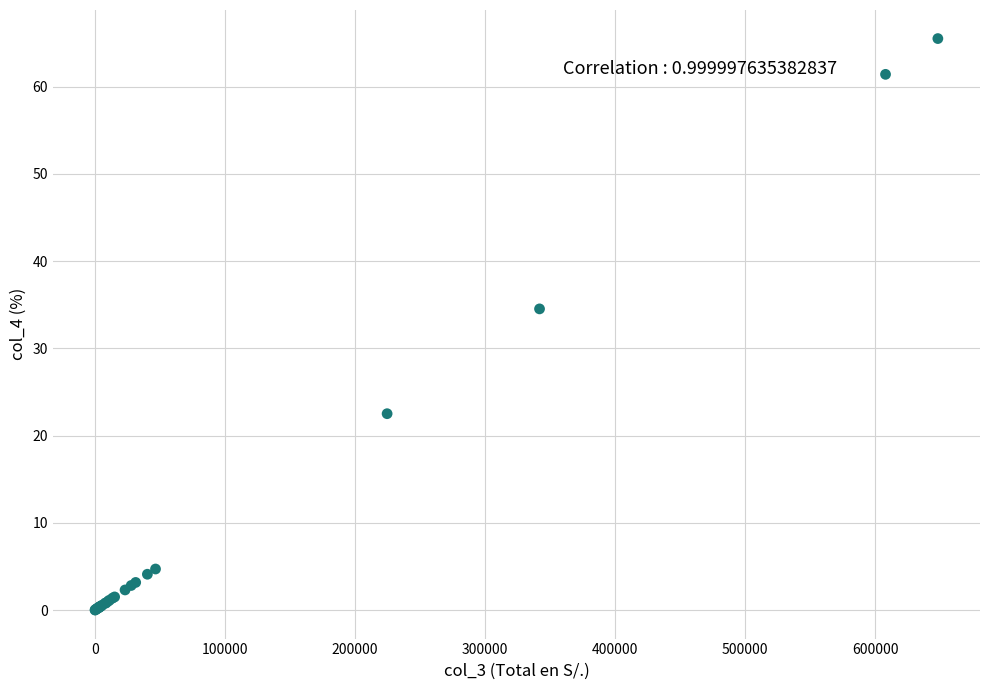

What Y value in the scatter plot is closest to 32?

34.5